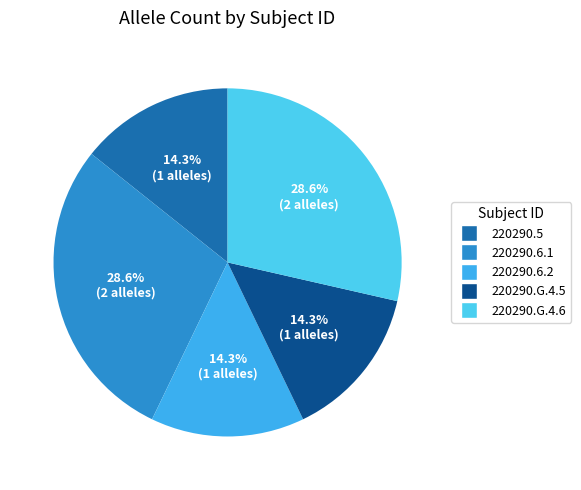

True or false: 220290.G.4.6 accounts for 20% of the total.

False